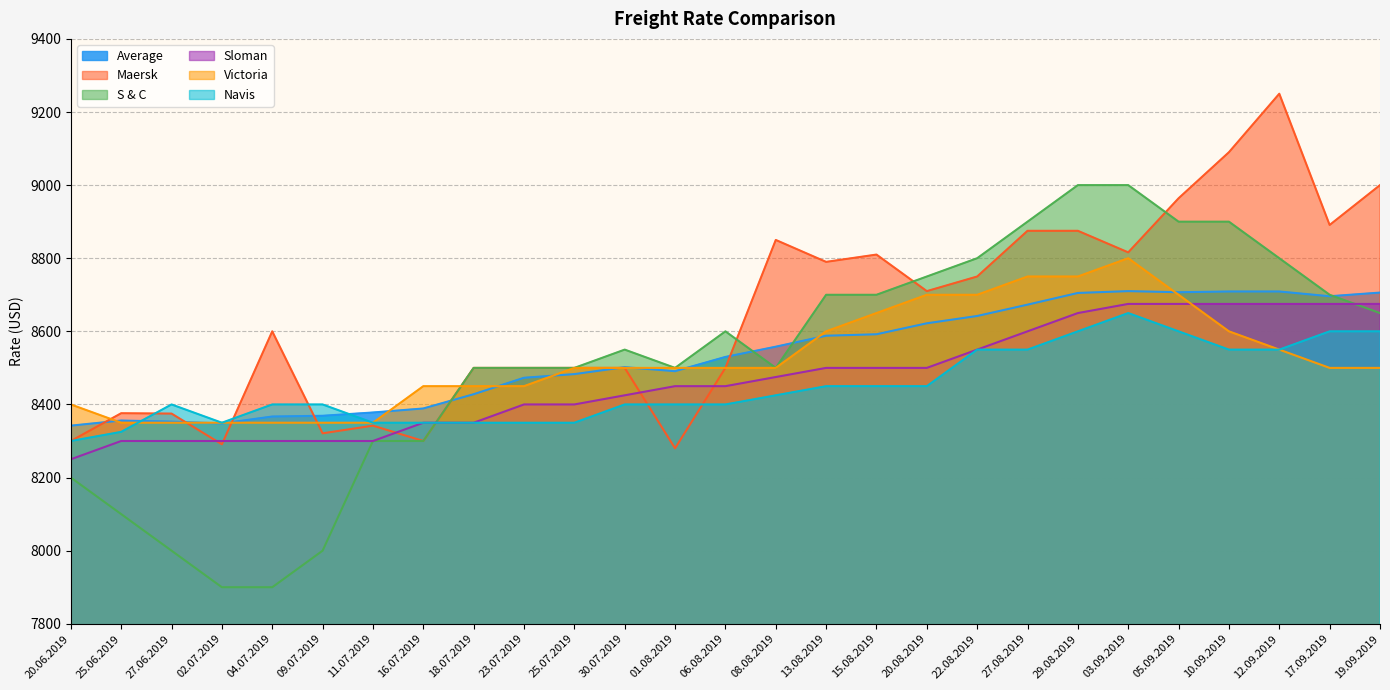

What is the sum of all Victoria values?

230150